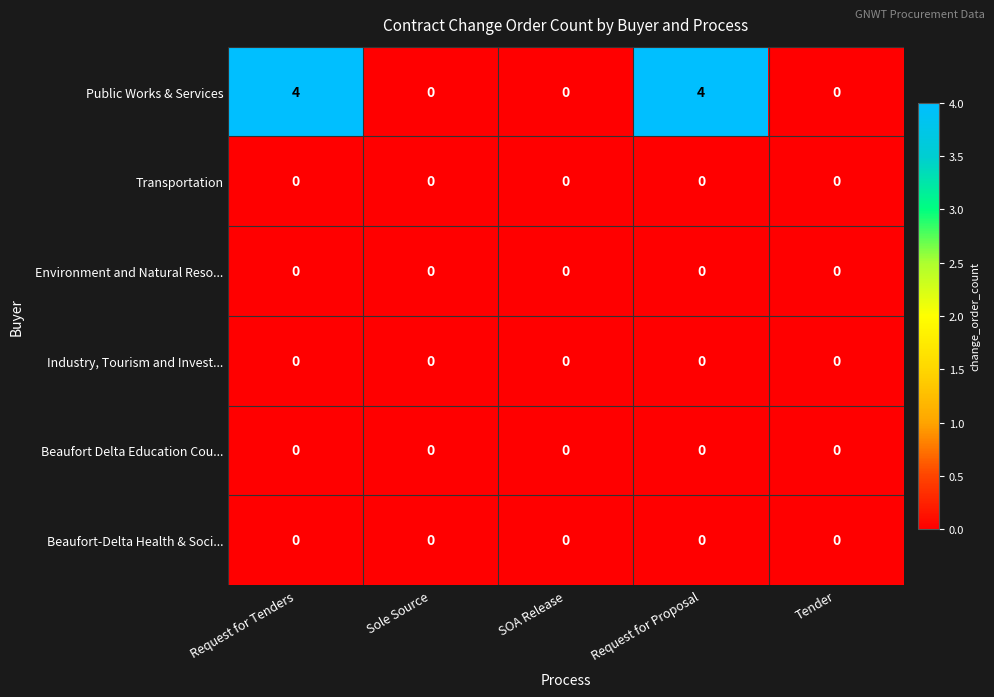

Is it true that Public Works & Services equals 0 at Tender?

True